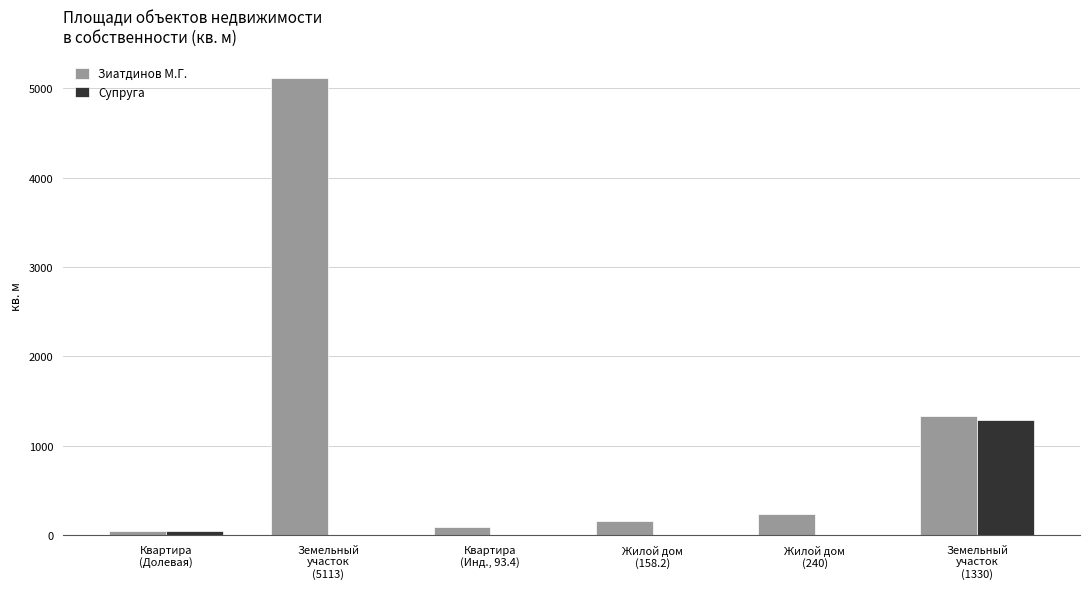

How many series are shown in this chart?

2